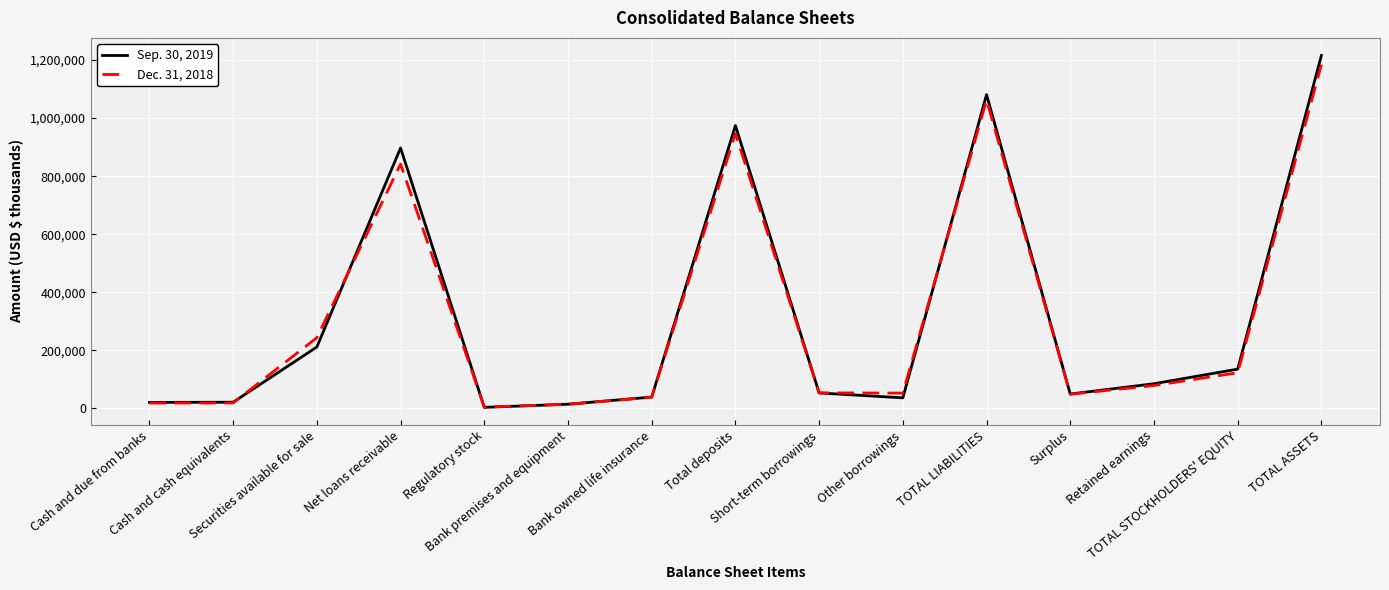

How many lines are shown in the chart?

2